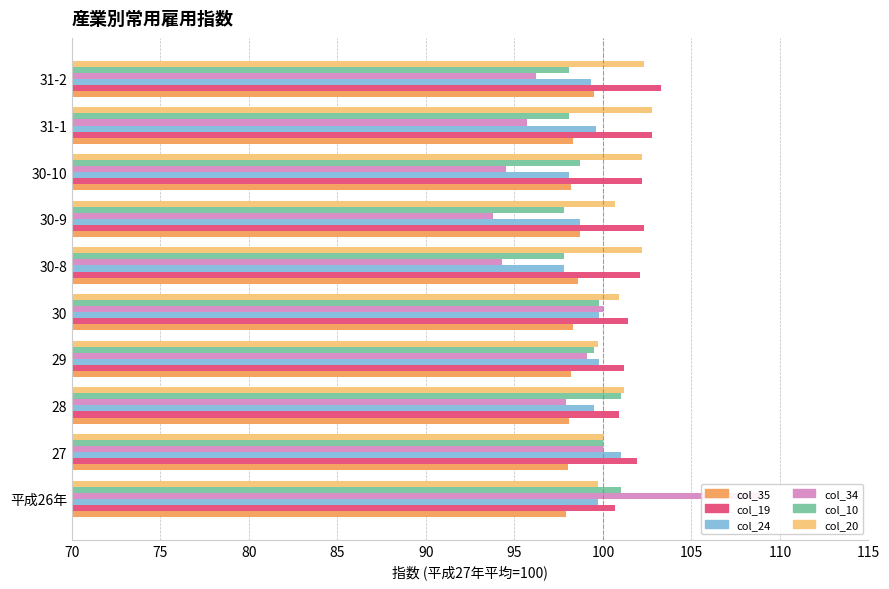

Reading left to right, transcribe all the data shown in this chart.

col_35: 97.9	98.0	98.1	98.2	98.3	98.6	98.7	98.2	98.3	99.5
col_19: 100.7	101.9	100.9	101.2	101.4	102.1	102.3	102.2	102.8	103.3
col_24: 99.7	101.0	99.5	99.8	99.8	97.8	98.7	98.1	99.6	99.3
col_34: 109.0	100.0	97.9	99.1	100.0	94.3	93.8	94.5	95.7	96.2
col_10: 101.0	100.0	101.0	99.5	99.8	97.8	97.8	98.7	98.1	98.1
col_20: 99.7	100.0	101.2	99.7	100.9	102.2	100.7	102.2	102.8	102.3